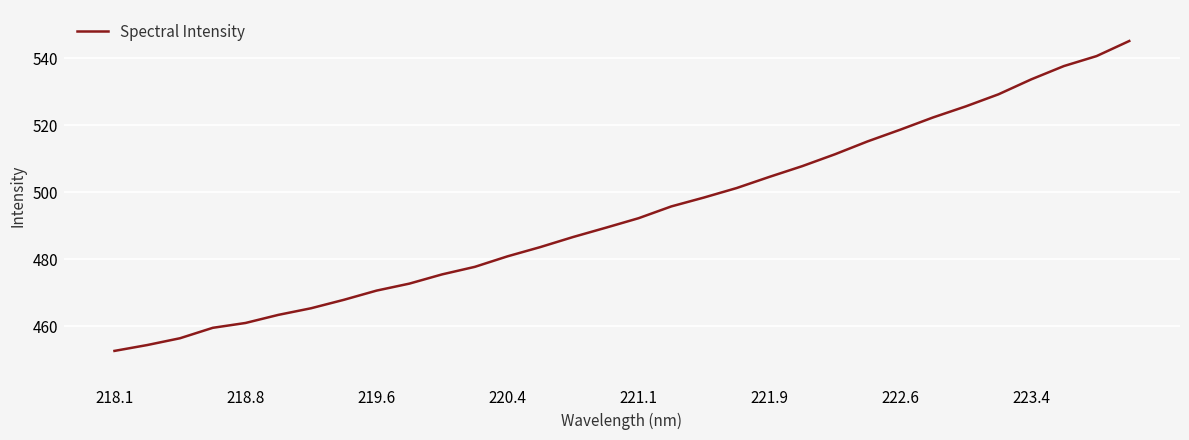

What is the maximum value shown in the chart?

545.2